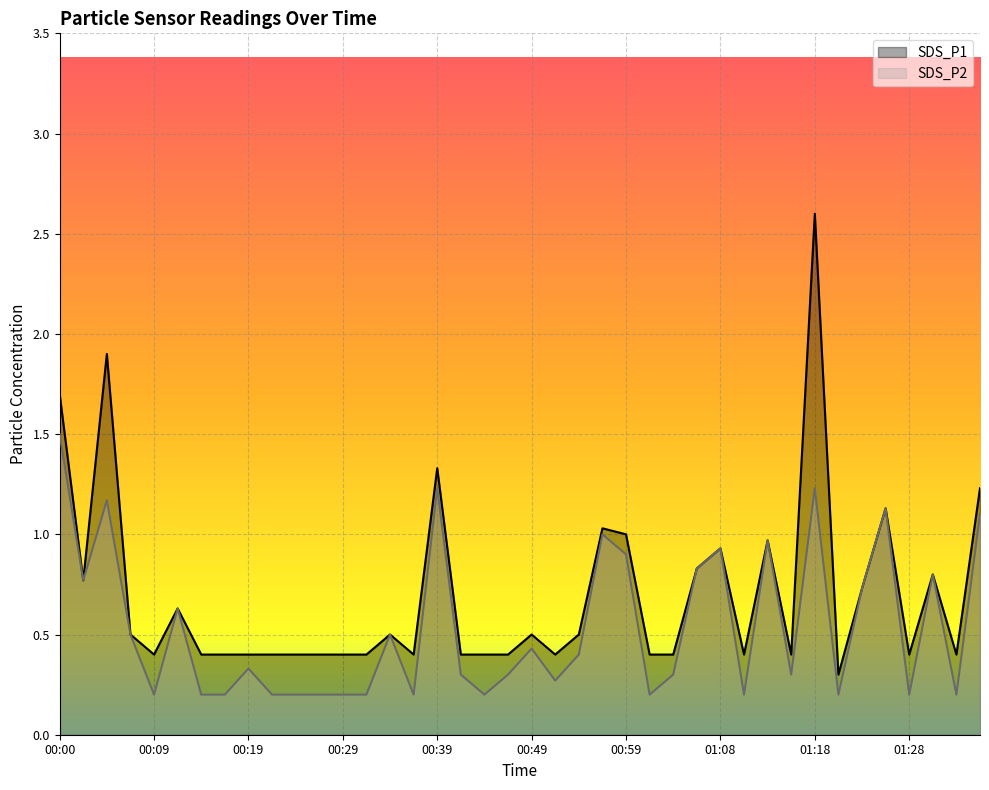

The value of SDS_P1 at 00:22 is 0.4. True or false?

True